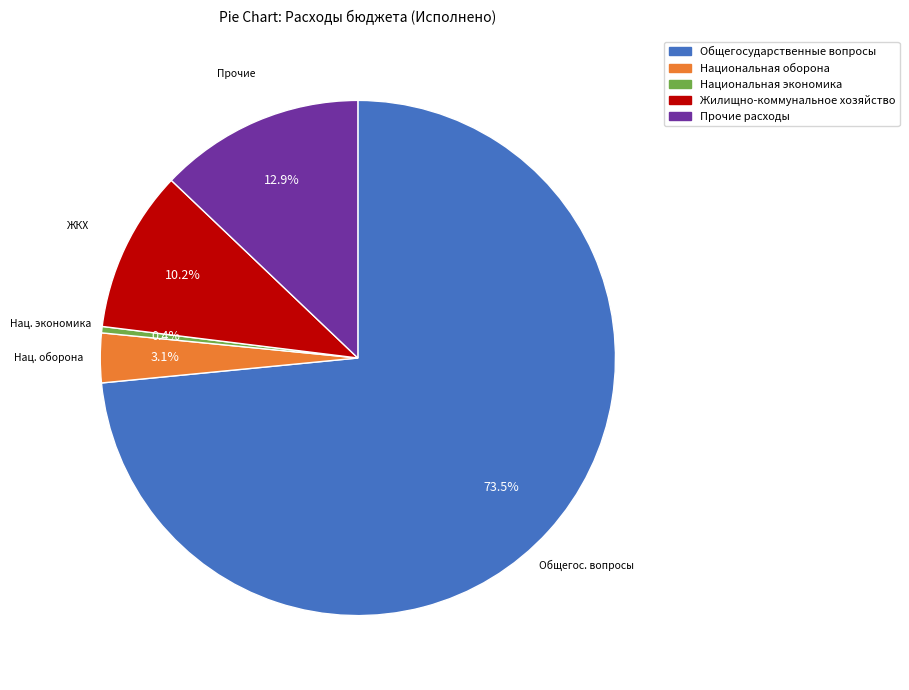

The Национальная оборона slice represents 3% of the pie. True or false?

True